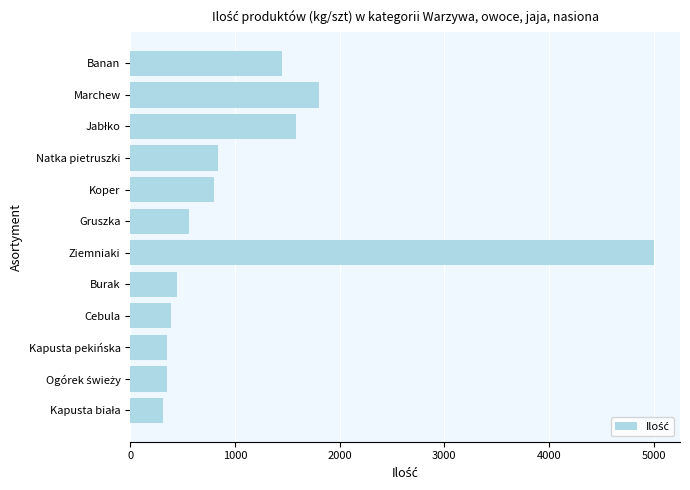

What is the difference between the second highest and minimum values?

1490